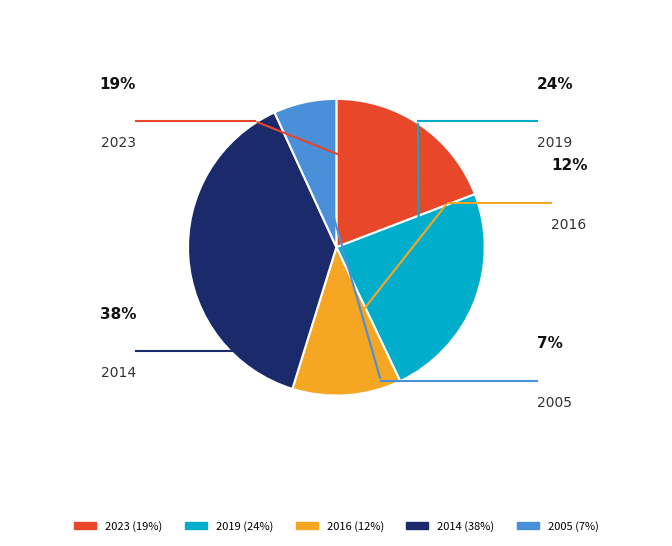

Is there any slice that represents more than half of the pie?

No